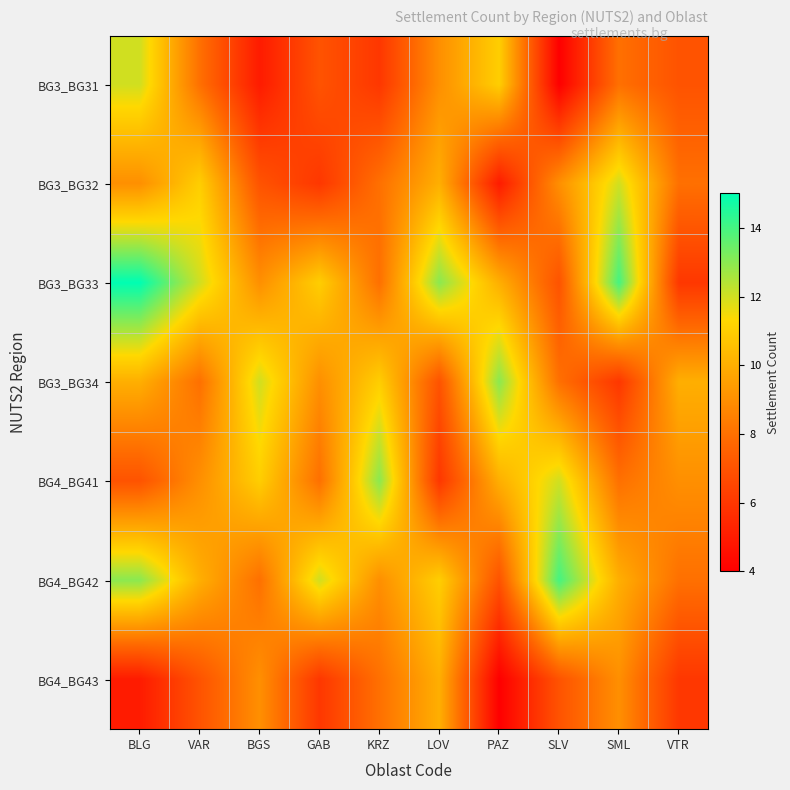

At which category is the sum across all series the highest?

BLG